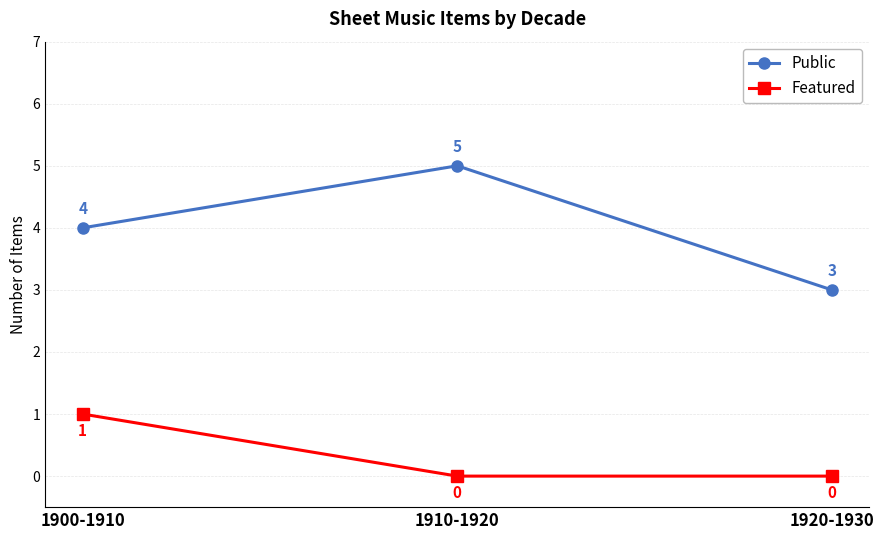

Does the chart display data point markers on the line(s)?

Yes